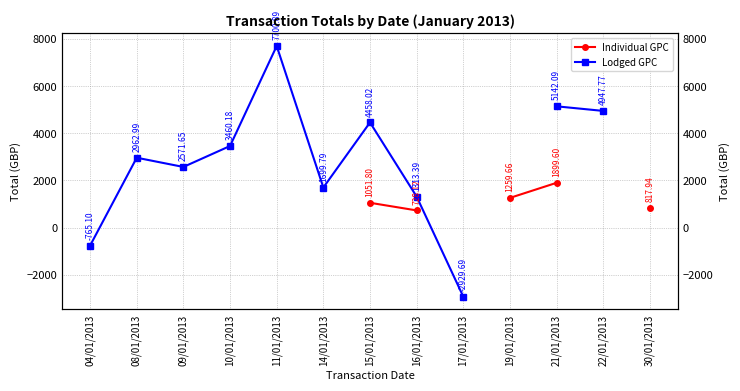

What are all the series names shown in the legend?

Individual GPC, Lodged GPC